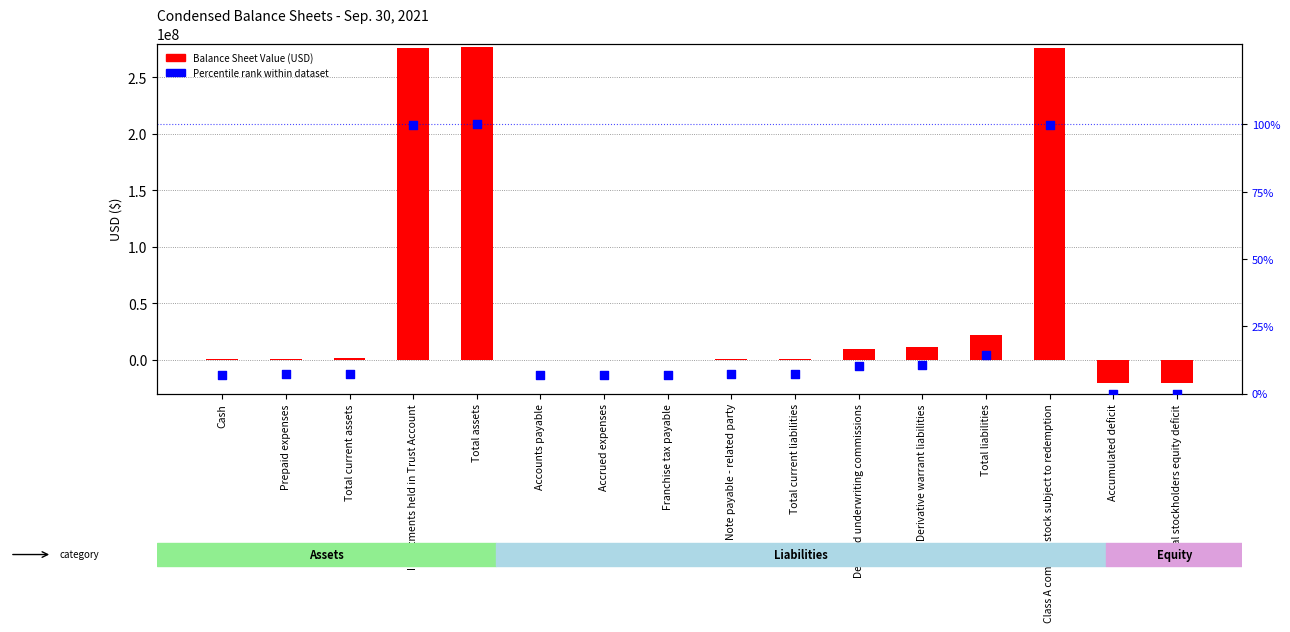

What are all the series names shown in the legend?

Balance Sheet Value (USD), Percentile rank within dataset